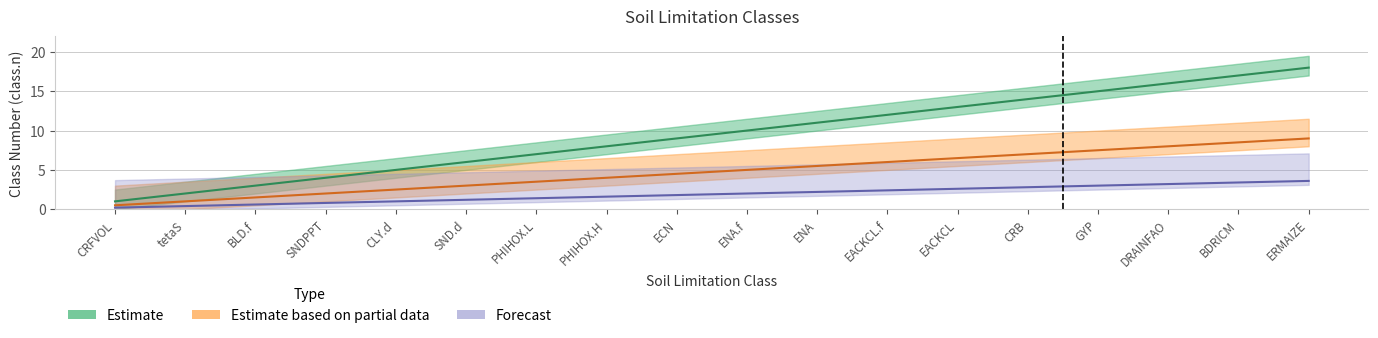

What is the label of the 8th point from the right?

ENA